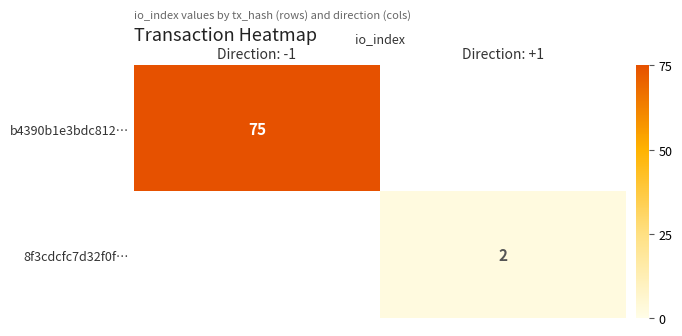

What is the smallest value displayed?

2.0